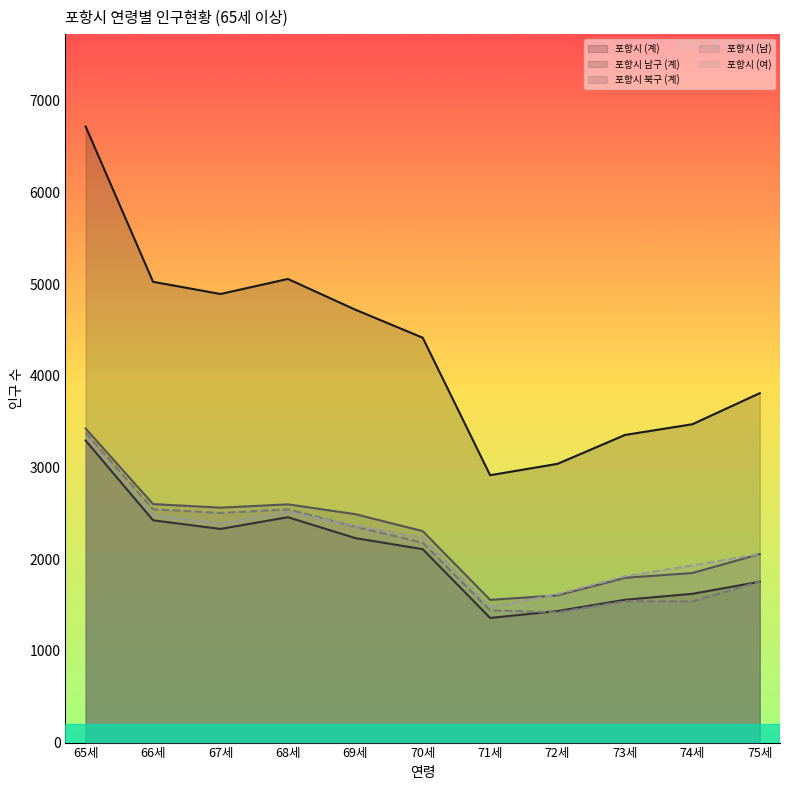

Reading left to right, list all the values displayed in this chart.

포항시 (계): 65세=6721	66세=5027	67세=4894	68세=5058	69세=4723	70세=4417	71세=2917	72세=3041	73세=3356	74세=3473	75세=3812
포항시 남구 (계): 65세=3295	66세=2425	67세=2331	68세=2459	69세=2231	70세=2110	71세=1360	72세=1435	73세=1558	74세=1623	75세=1755
포항시 북구 (계): 65세=3426	66세=2602	67세=2563	68세=2599	69세=2492	70세=2307	71세=1557	72세=1606	73세=1798	74세=1850	75세=2057
포항시 (남): 65세=3380	66세=2546	67세=2505	68세=2545	69세=2356	70세=2181	71세=1443	72세=1422	73세=1542	74세=1540	75세=1756
포항시 (여): 65세=3341	66세=2481	67세=2389	68세=2513	69세=2367	70세=2236	71세=1474	72세=1619	73세=1814	74세=1933	75세=2056